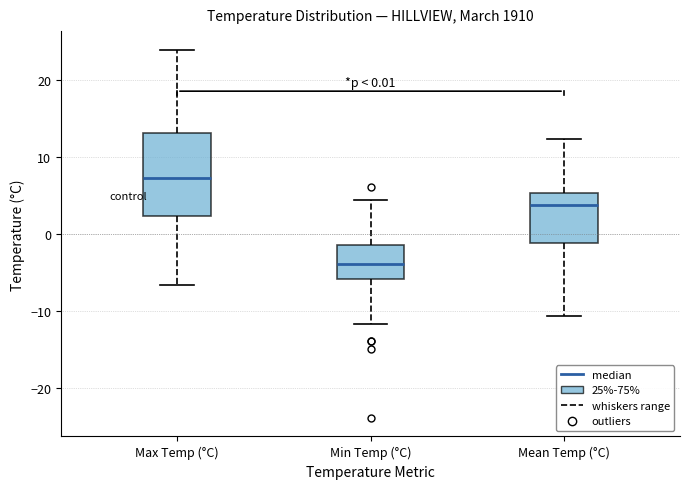

Comparing the boxes themselves (not the whiskers), which one is the tallest?

Max Temp (°C)